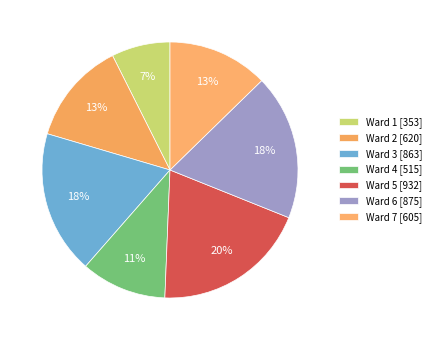

Count the number of slices in the pie.

7